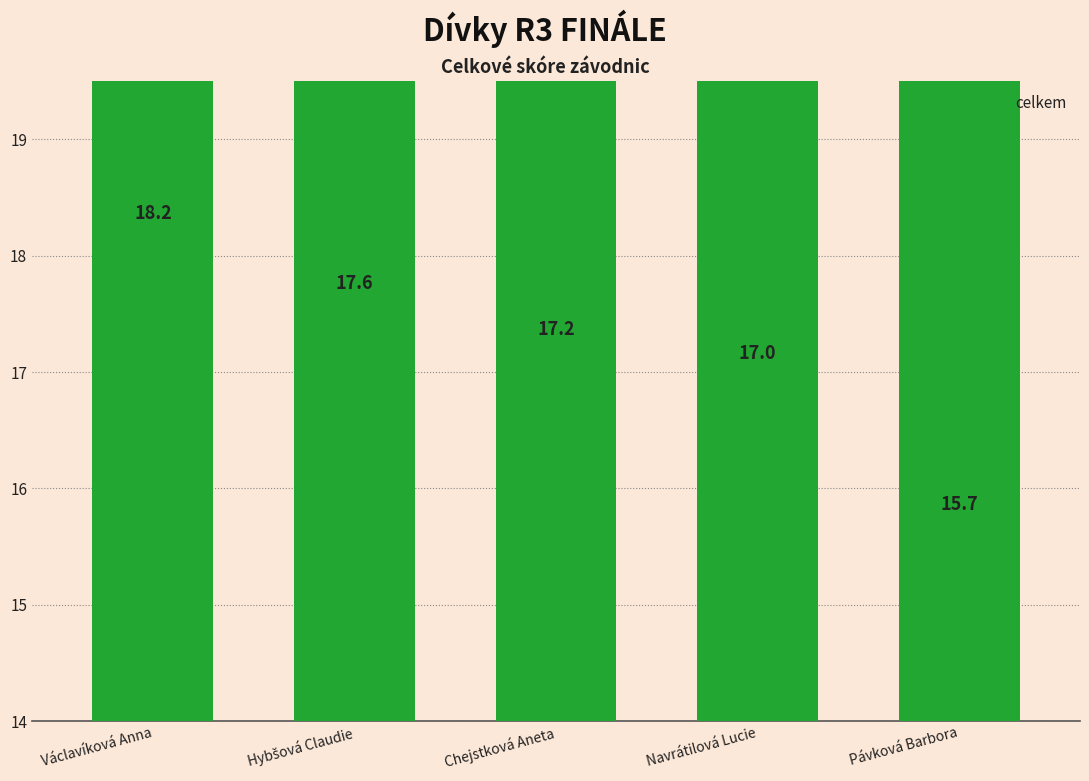

What is the difference between the values at Hybšová Claudie and Navrátilová Lucie?

0.6